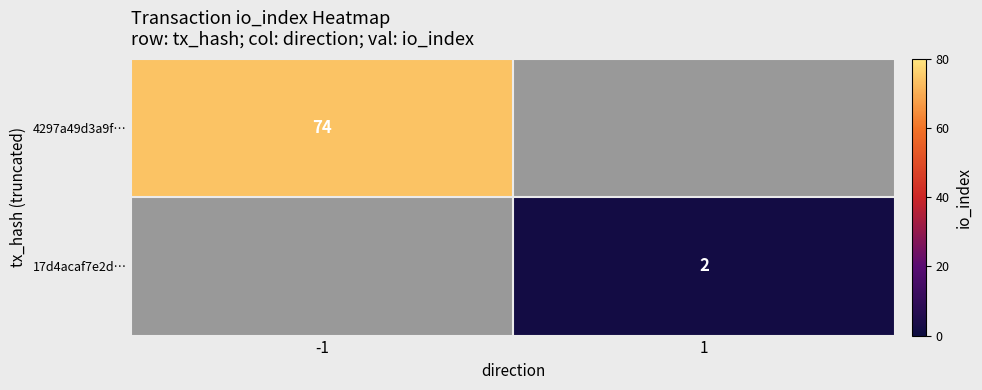

The 17d4acaf7e2d… series shows 1 at 1. True or false?

False